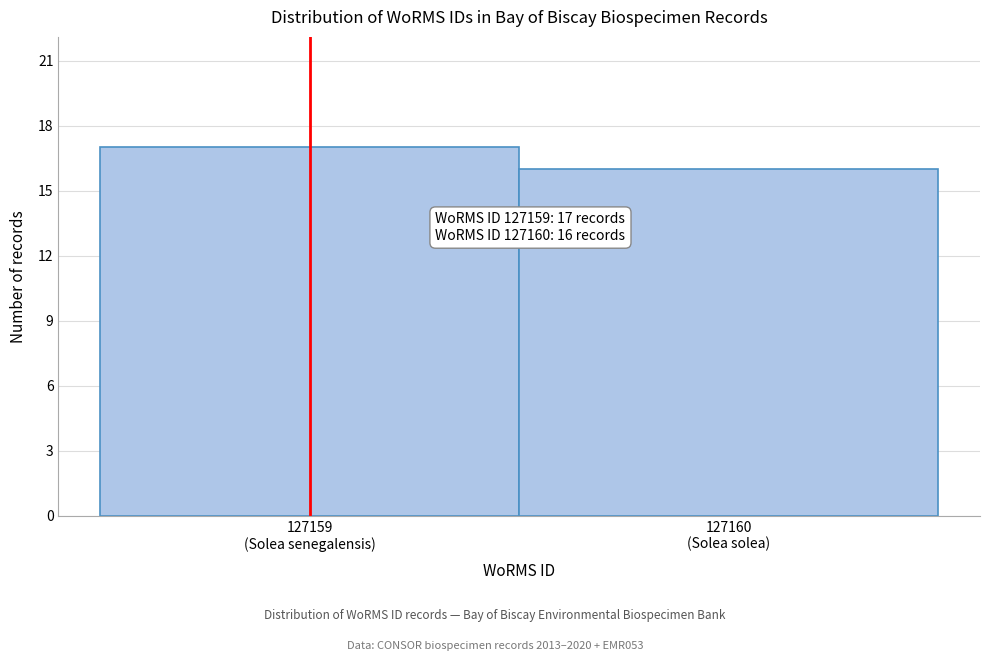

Reading left to right, transcribe all the data shown in this chart.

17	16